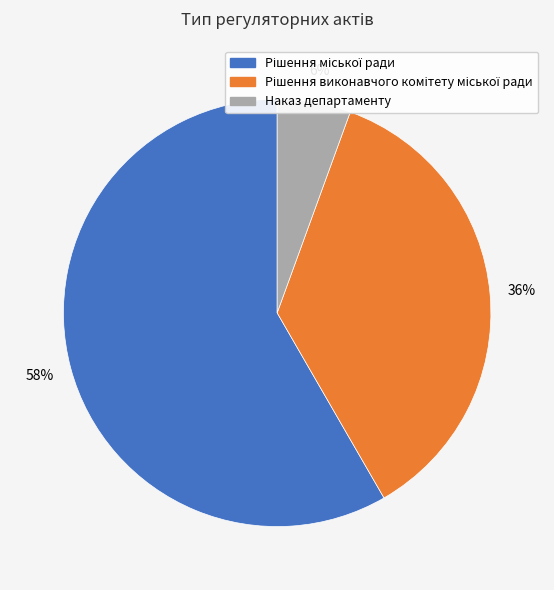

What is the smallest slice in the pie chart?

Наказ департаменту